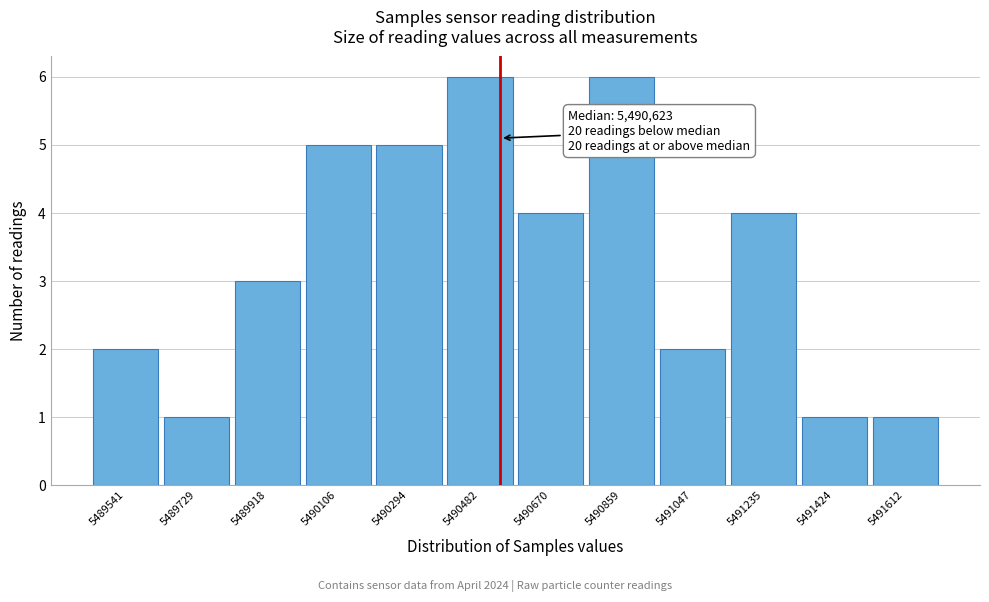

Reading right to left, extract all data points from this chart.

5491612=1	5491424=1	5491235=4	5491047=2	5490859=6	5490670=4	5490482=6	5490294=5	5490106=5	5489918=3	5489729=1	5489541=2